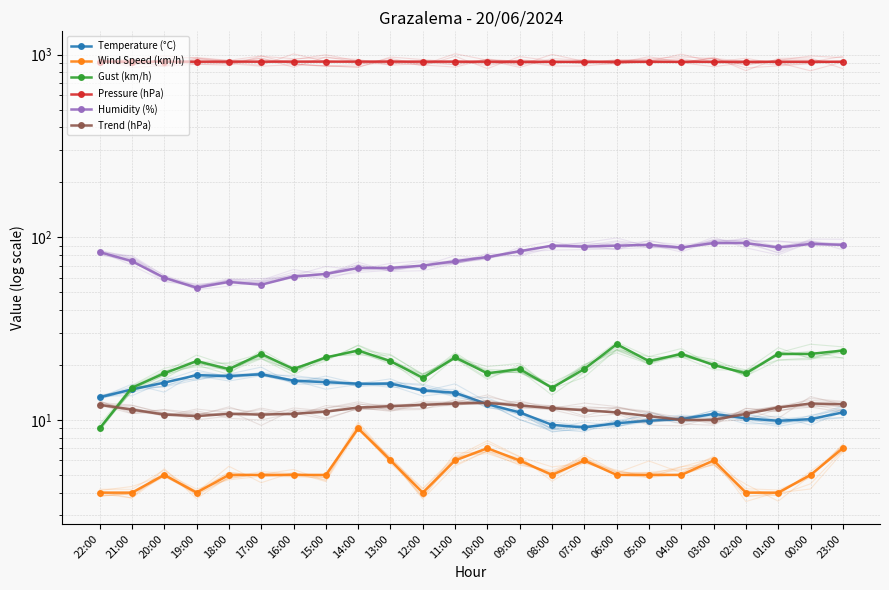

True or false: Temperature (°C) has more than 0 points higher than both neighbors.

True